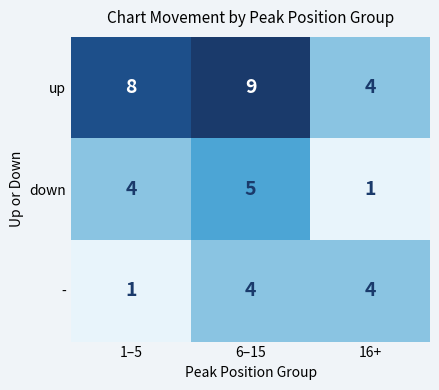

What is the difference between the maximum and minimum values in the down series?

4